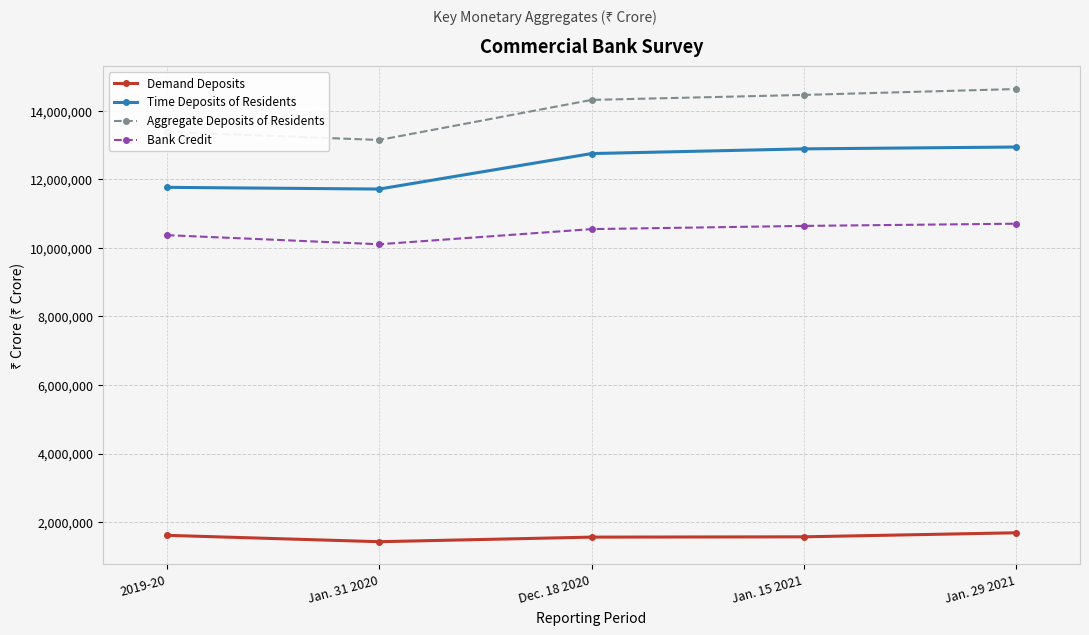

What is the value of the Demand Deposits point at the 4th from the left?

1573361